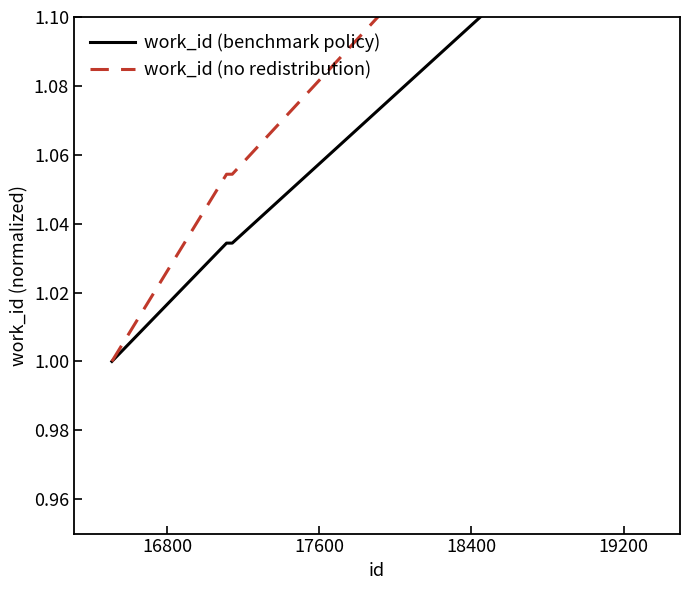

True or false: work_id (benchmark policy) has a value of 1.8 at 17600.

False